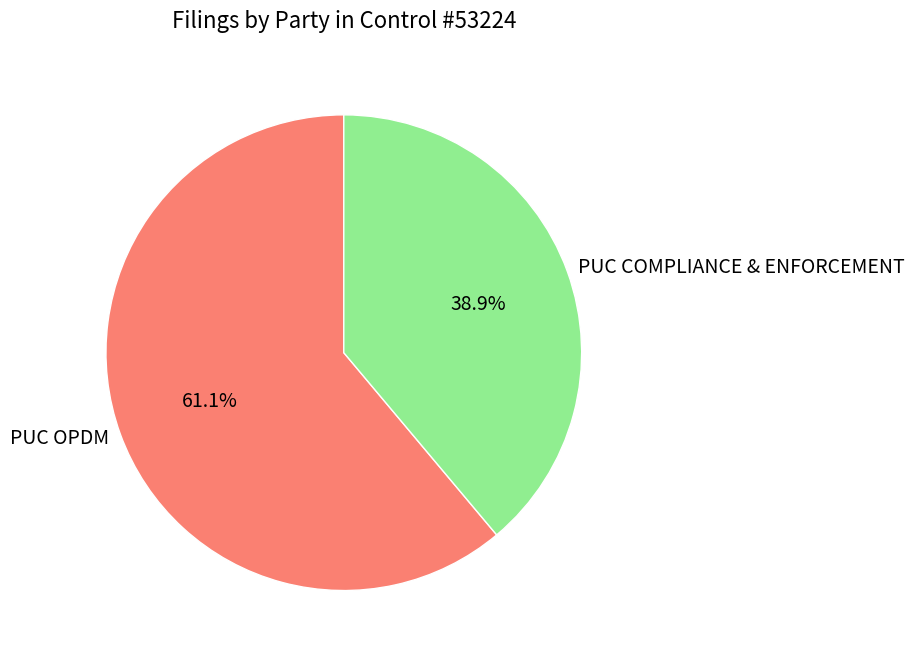

Count the number of slices in the pie.

2